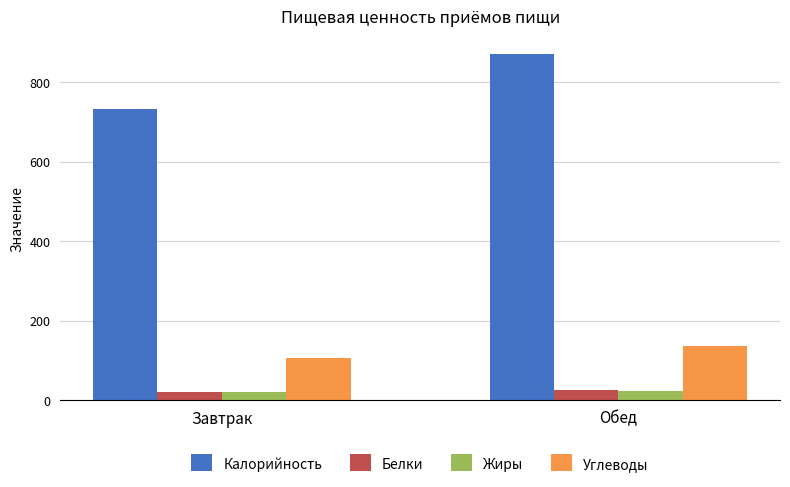

What is the difference between the Углеводы values at Обед and Завтрак?

29.3